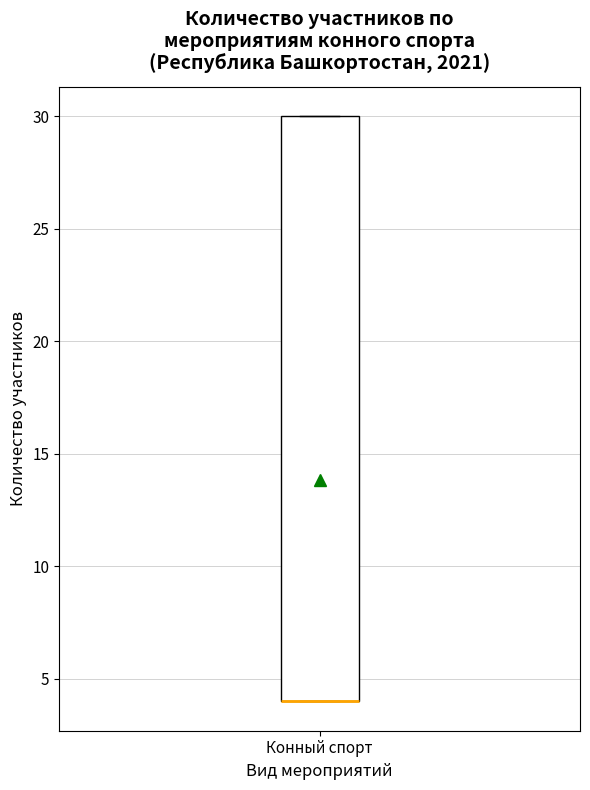

Where is the upper edge of the box for Конный спорт on the y-axis? The values are not printed on the chart, so give them approximately, as read against the axis.

30